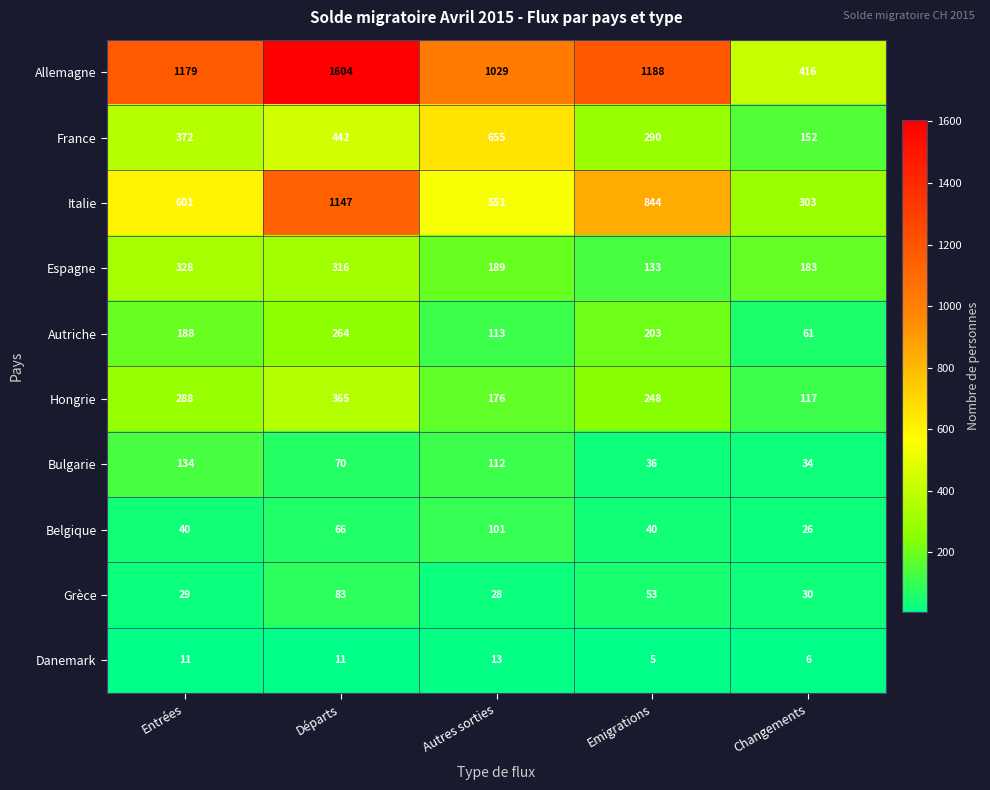

How many categories are shown in the chart?

5